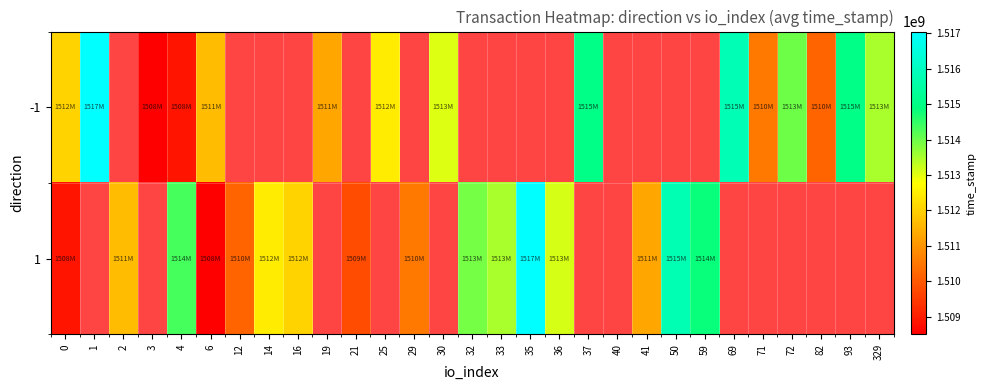

At which category is the sum across all series the highest?

4